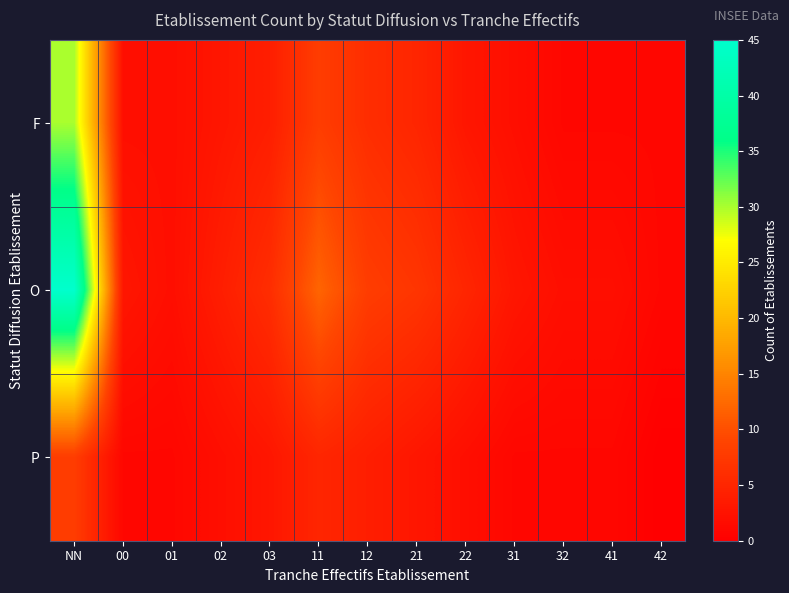

List the series in order of their peak value, highest first.

O, F, P